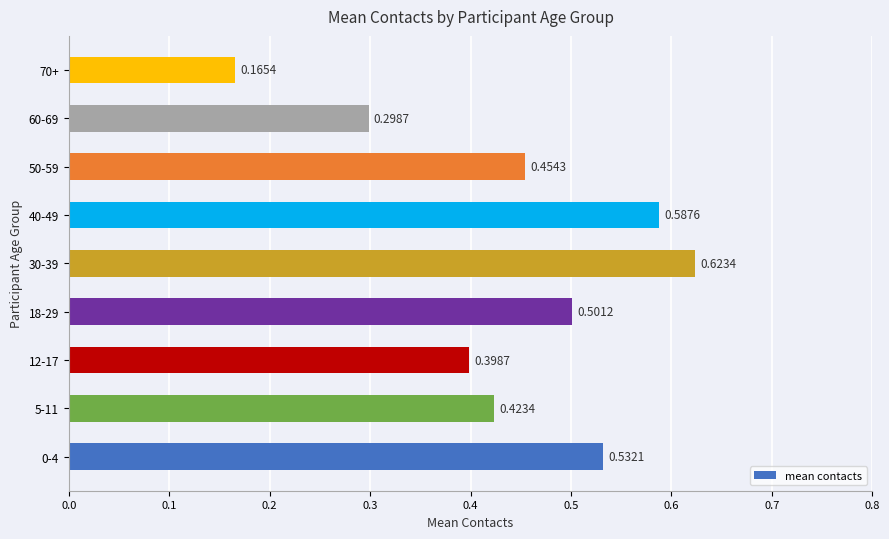

What is the sum of the values at 12-17 and 0-4?

0.9